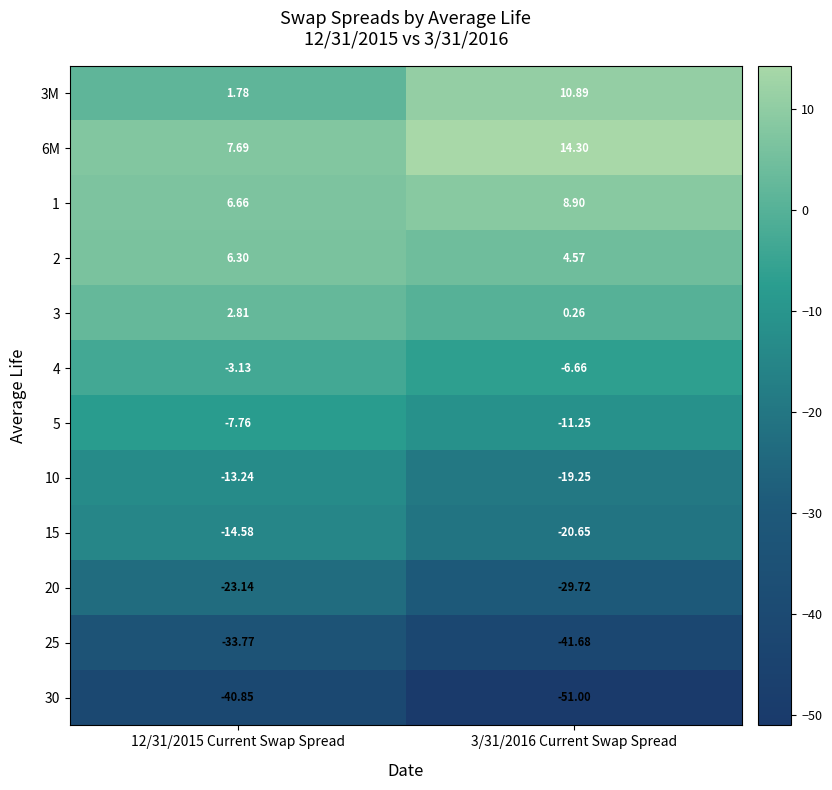

Which series has the widest spread of values?

30